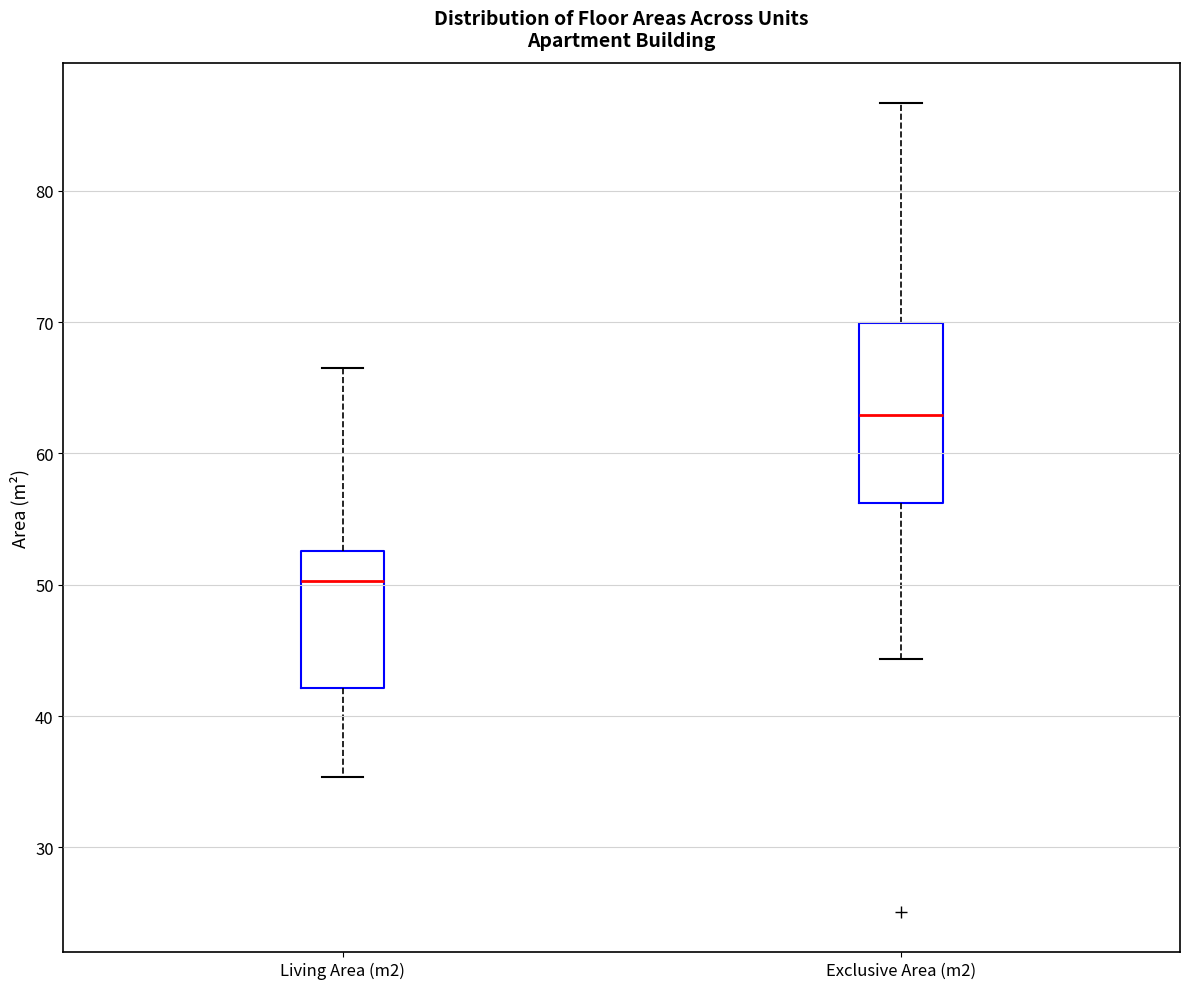

Reading left to right, read every box against the y-axis: the position of its median line, the range the box covers, and the ends of its whiskers. The values are not printed on the chart, so give them approximately, as read against the axis.

Living Area (m2): median 50, box 42 to 53, whiskers 35 to 66
Exclusive Area (m2): median 63, box 56 to 70, whiskers 44 to 87